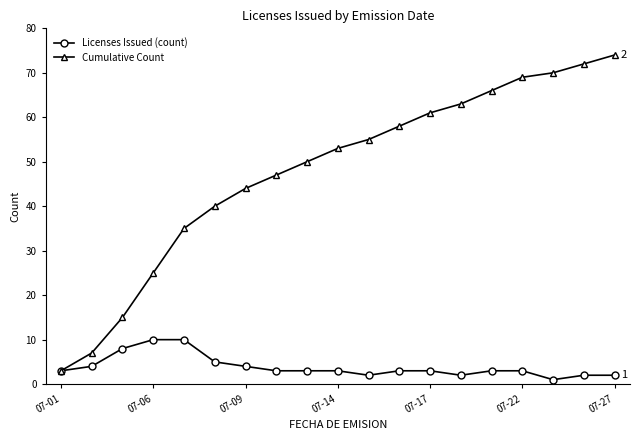

What is the average value of the Licenses Issued (count) series?

4